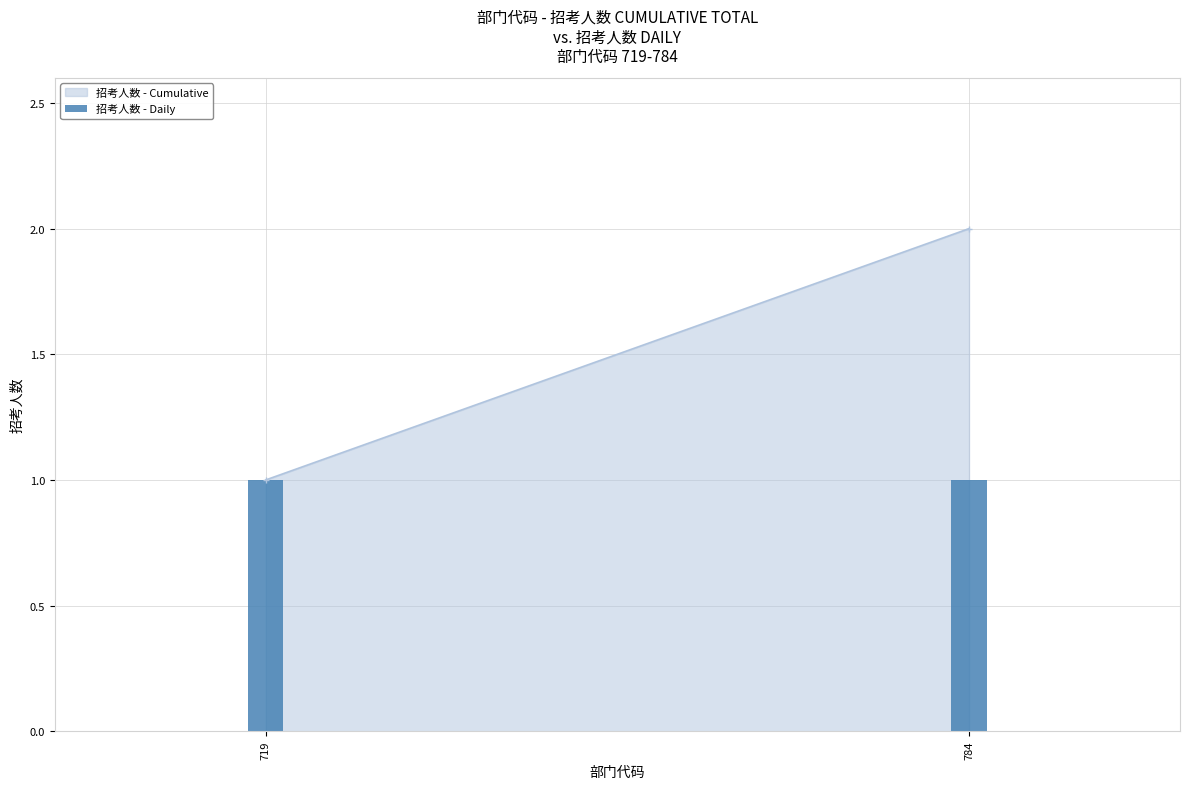

Reading left to right, list all the values displayed in this chart.

招考人数 - Cumulative: 1	2
招考人数 - Daily: 1	1